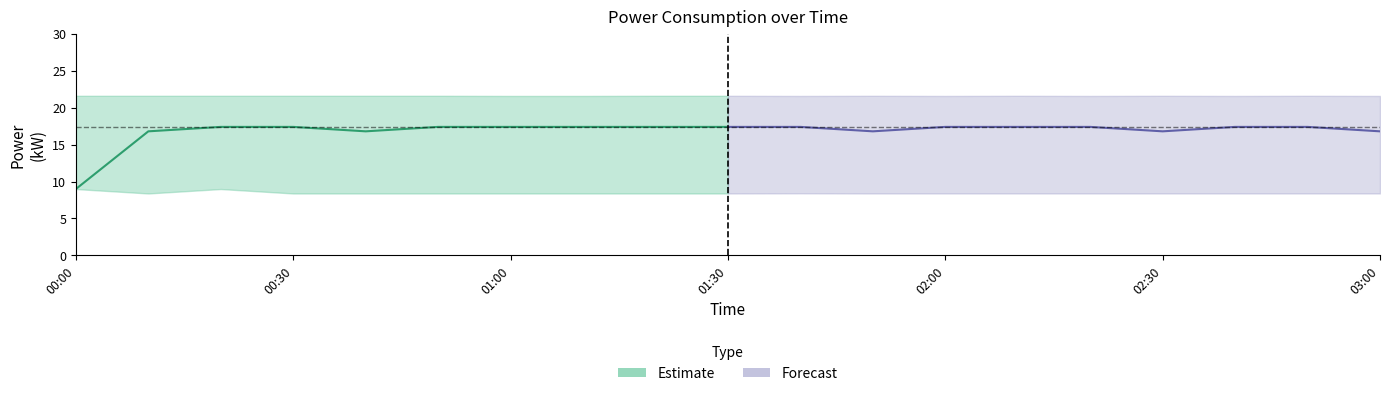

How many lines are shown in the chart?

3